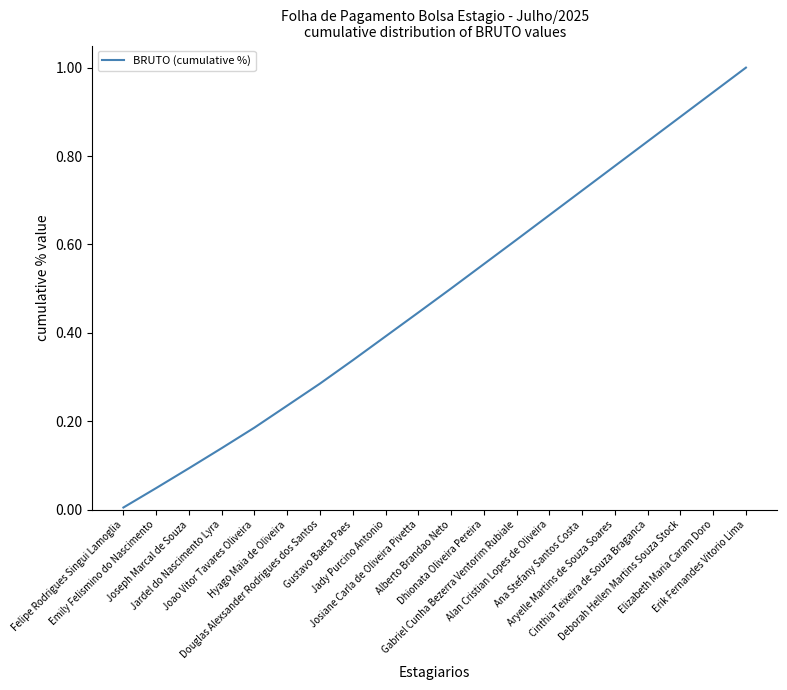

The value at Emily Felismino do Nascimento is 0.0. True or false?

True